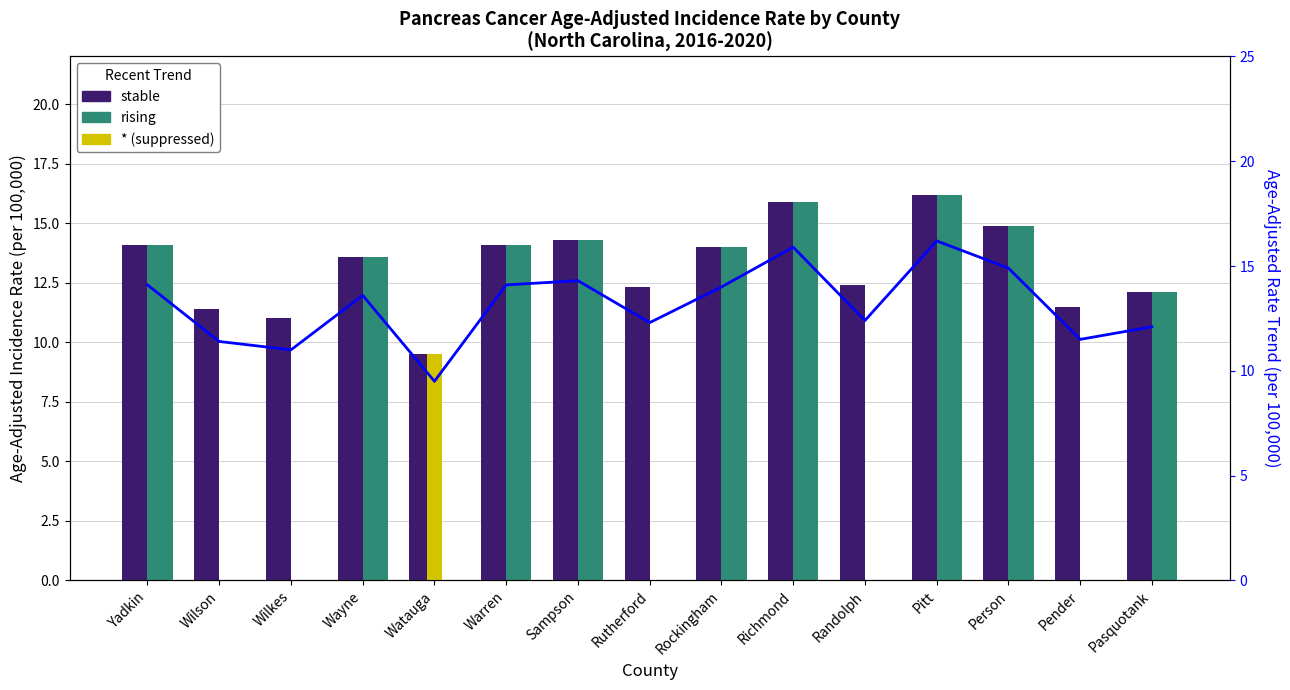

How many series are shown in this chart?

4